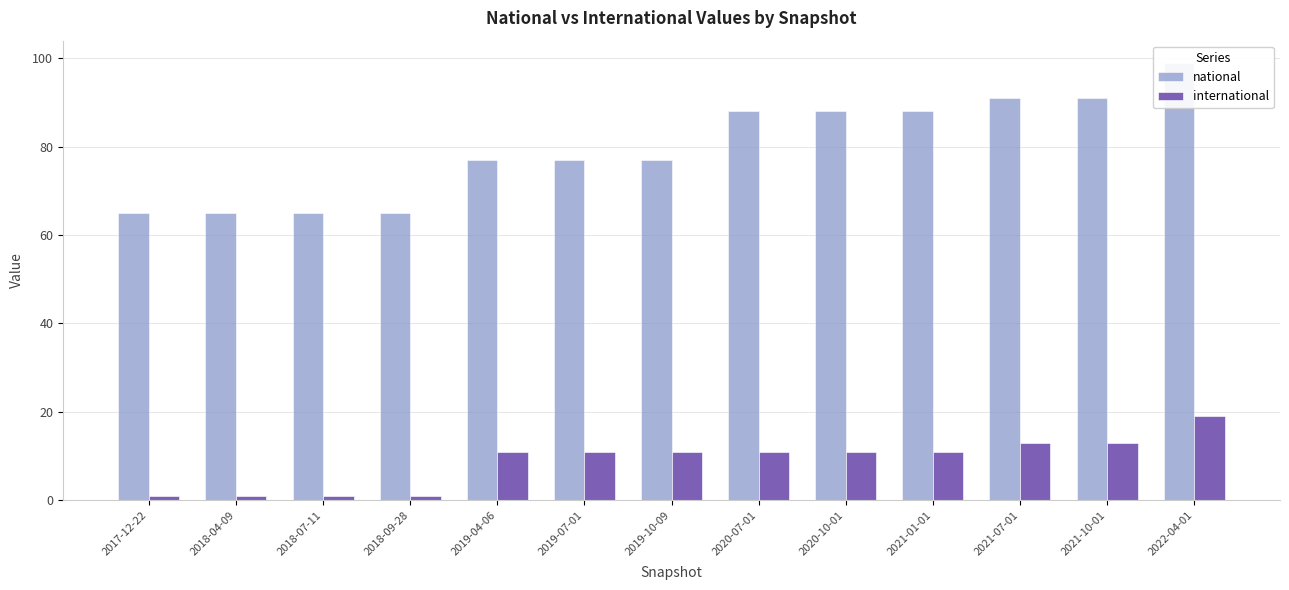

Which series has the widest spread of values?

national